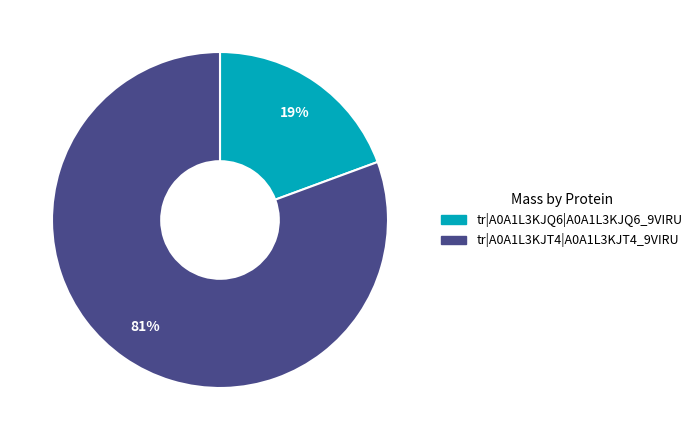

What is the majority slice?

tr|A0A1L3KJT4|A0A1L3KJT4_9VIRU